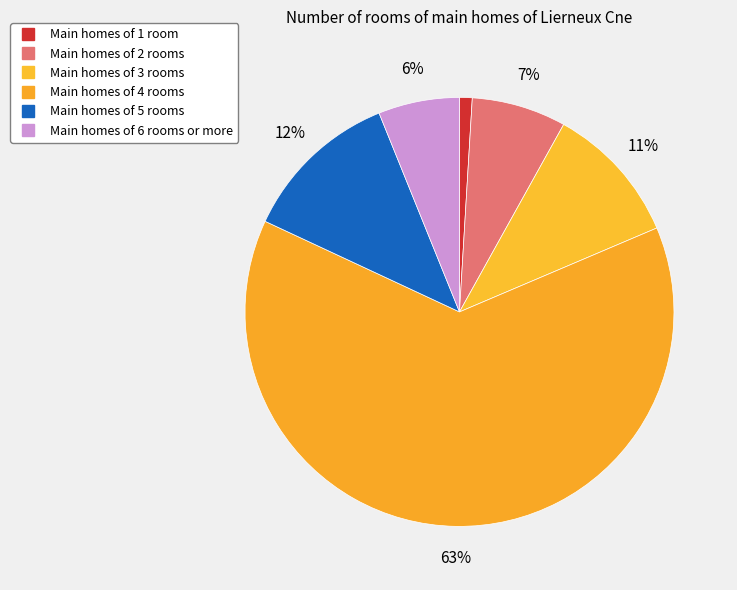

How many segments does this pie chart have?

6